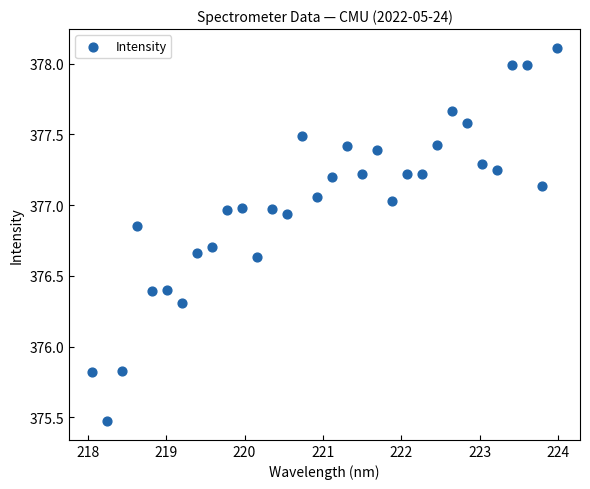

What is the range of X values (max minus min)?

5.9